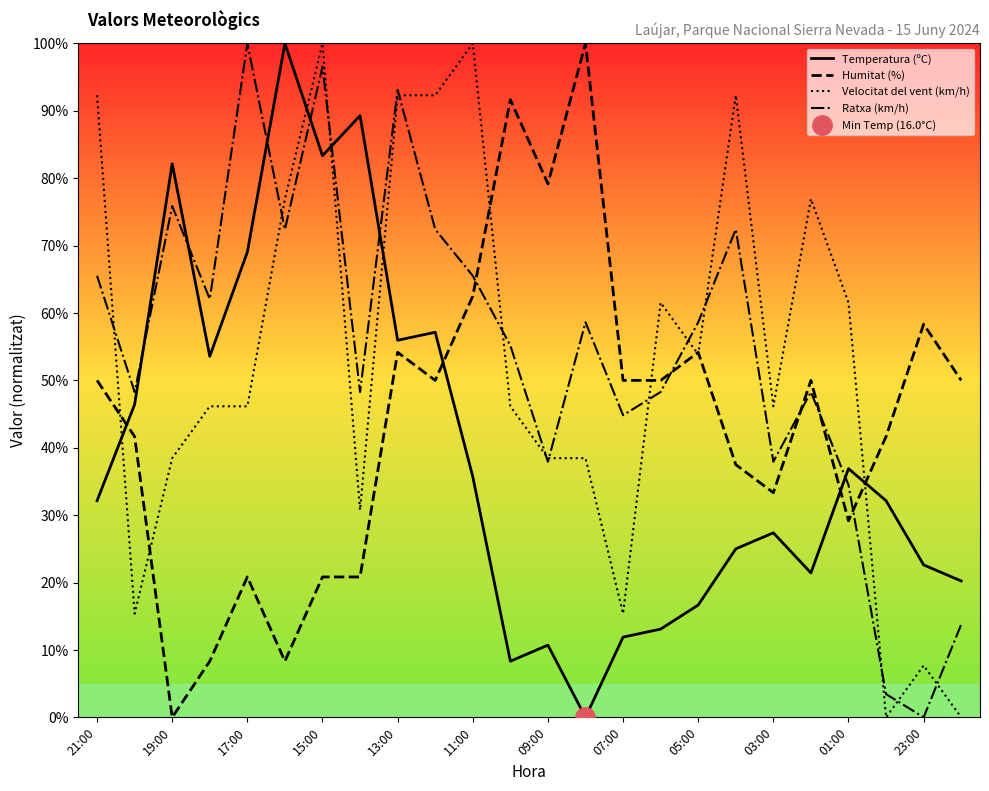

How many positive values does the Velocitat del vent (km/h) series have?

22